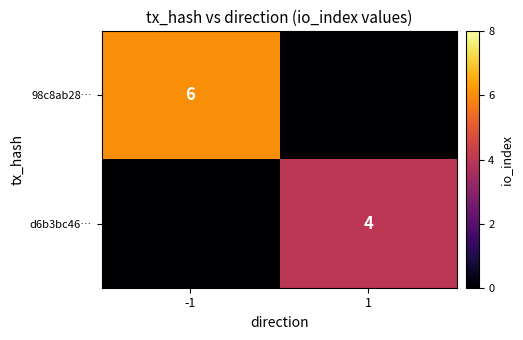

The value of 98c8ab28… at -1 is 6. True or false?

True